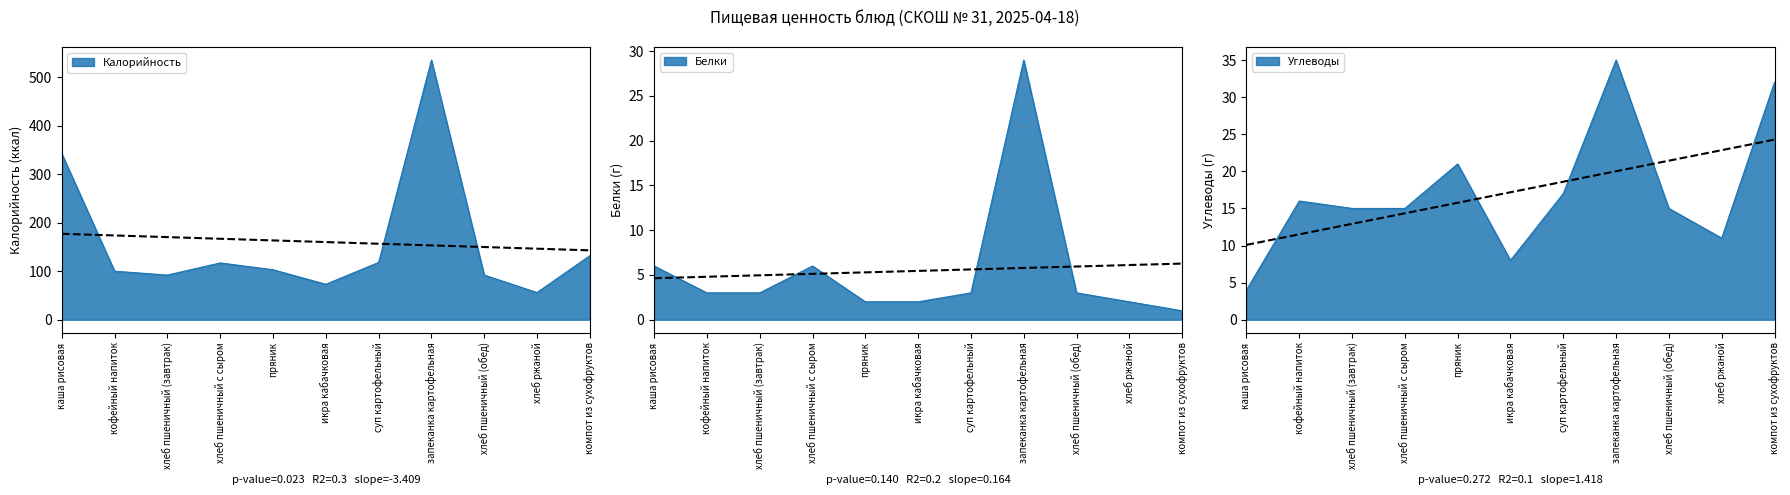

The Углеводы series shows 35 at запеканка картофельная. True or false?

True